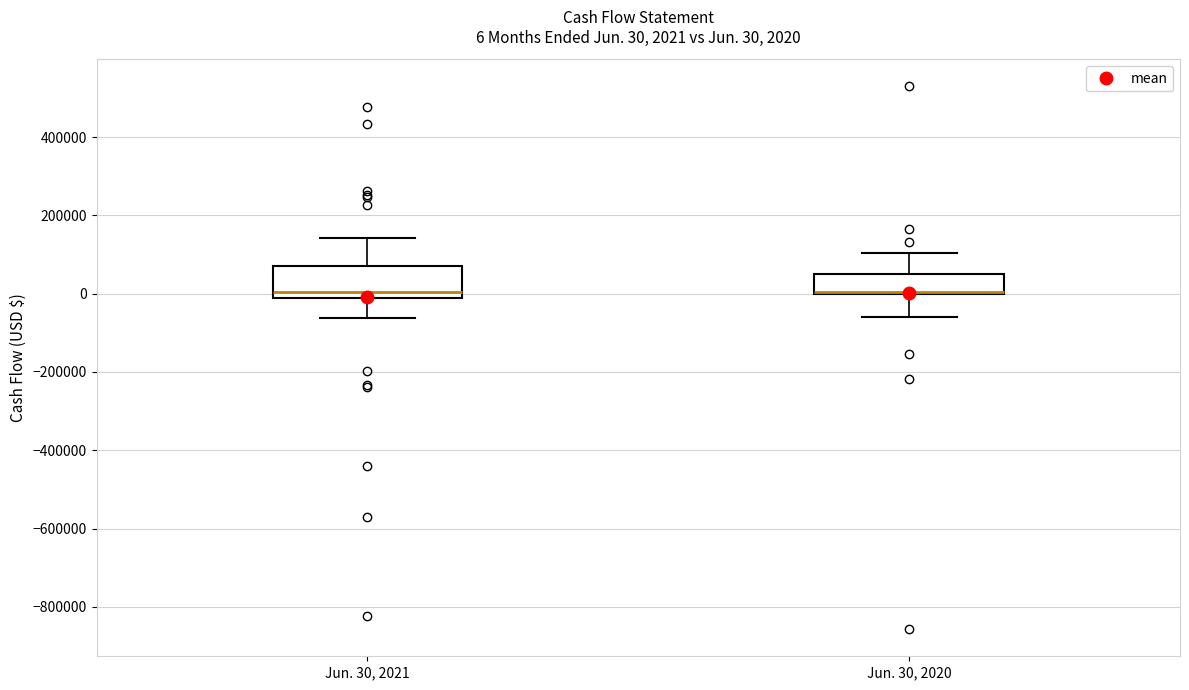

Comparing the boxes themselves (not the whiskers), which one is the tallest?

Jun. 30, 2021